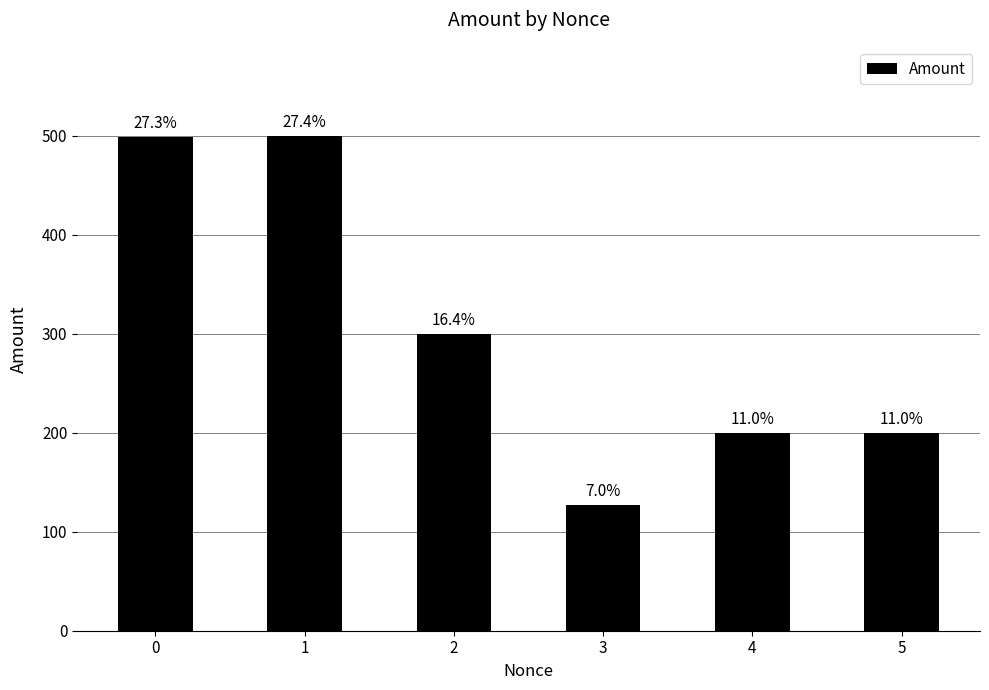

Reading left to right, transcribe all the data shown in this chart.

498.9	499.9	299.9	127.0	199.9	200.0